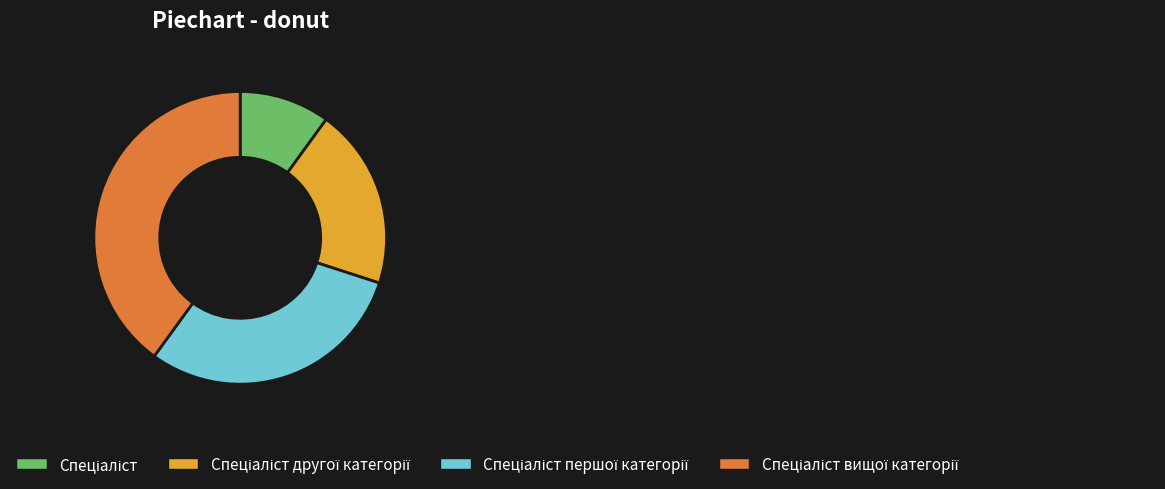

Is there any slice that represents more than half of the pie?

No